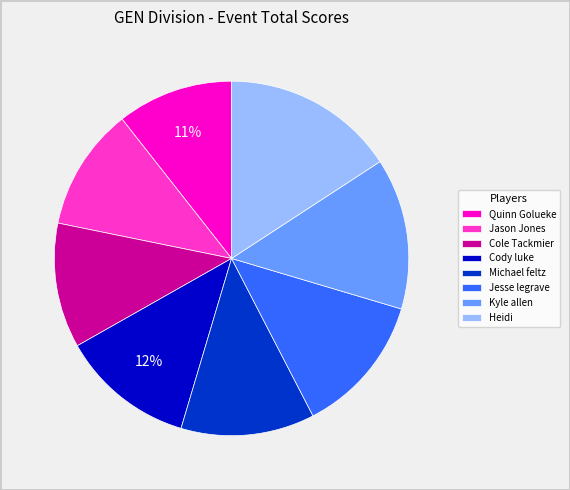

To the nearest percent, what is the combined percentage of Quinn Golueke and Michael feltz?

23%